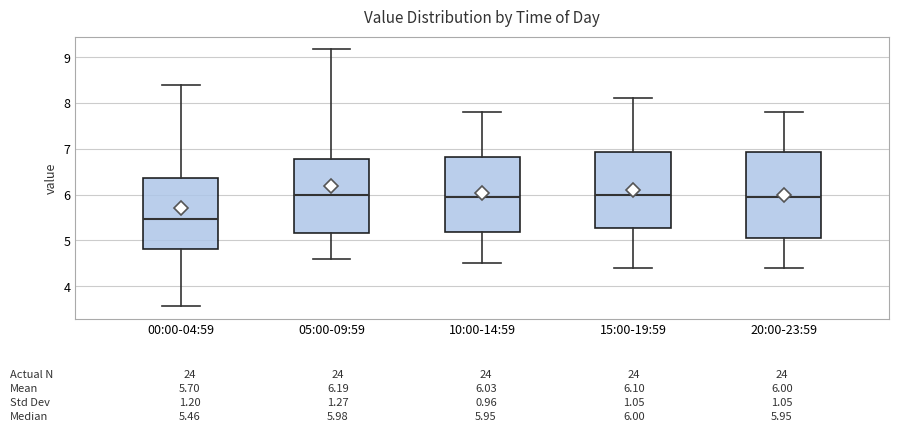

Which box is the tallest, from its lower edge to its upper edge?

20:00-23:59